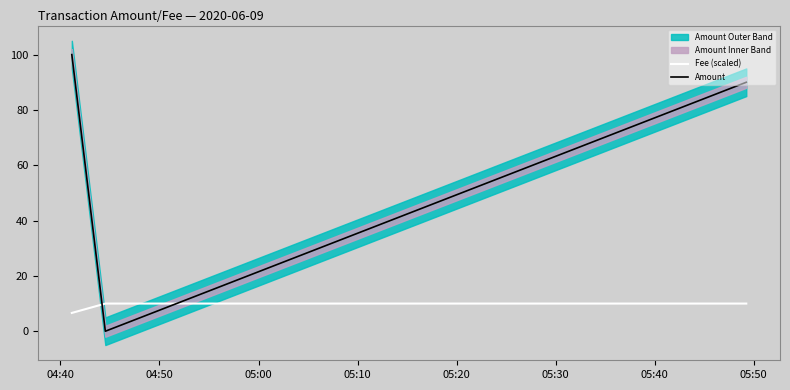

What is the maximum value for Amount?

100.0